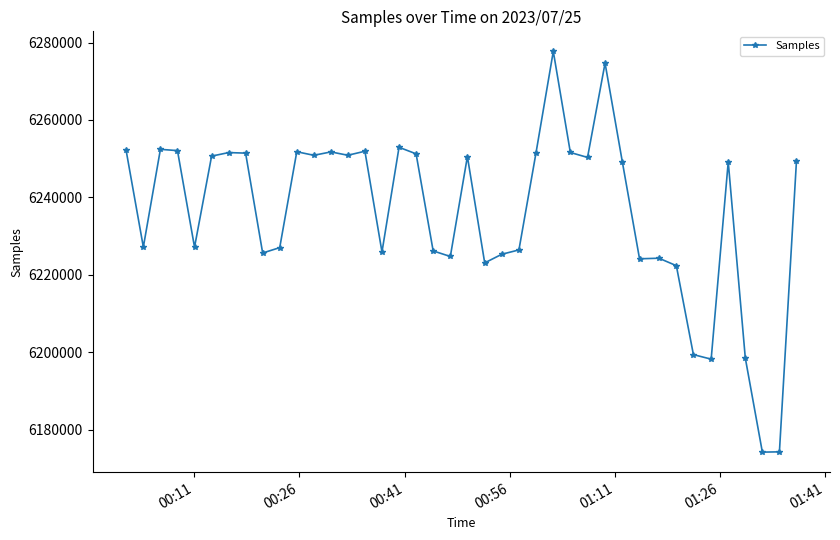

What is the minimum value shown in the chart?

6174255